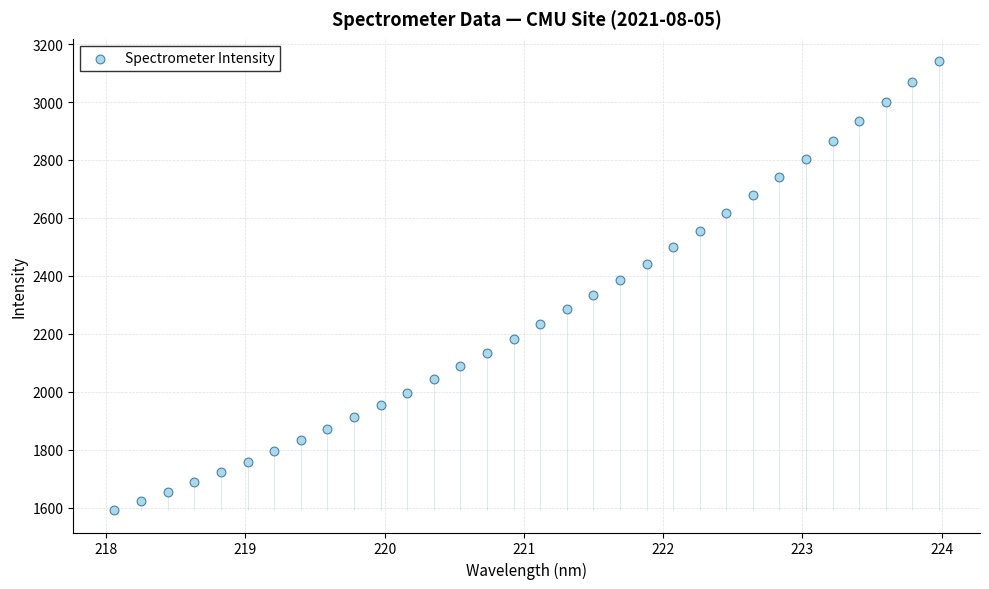

What is the range of X values (max minus min)?

5.9